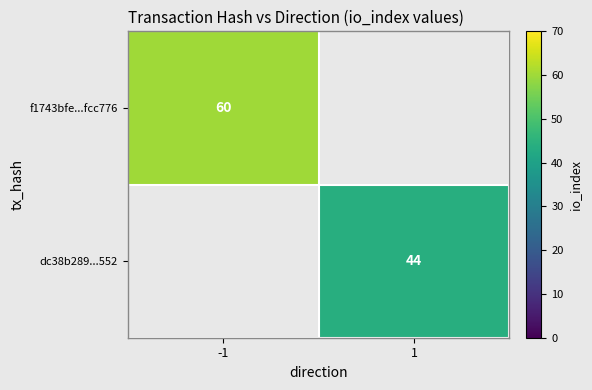

True or false: f1743bfe...fcc776 has a value of 60 at -1.

True